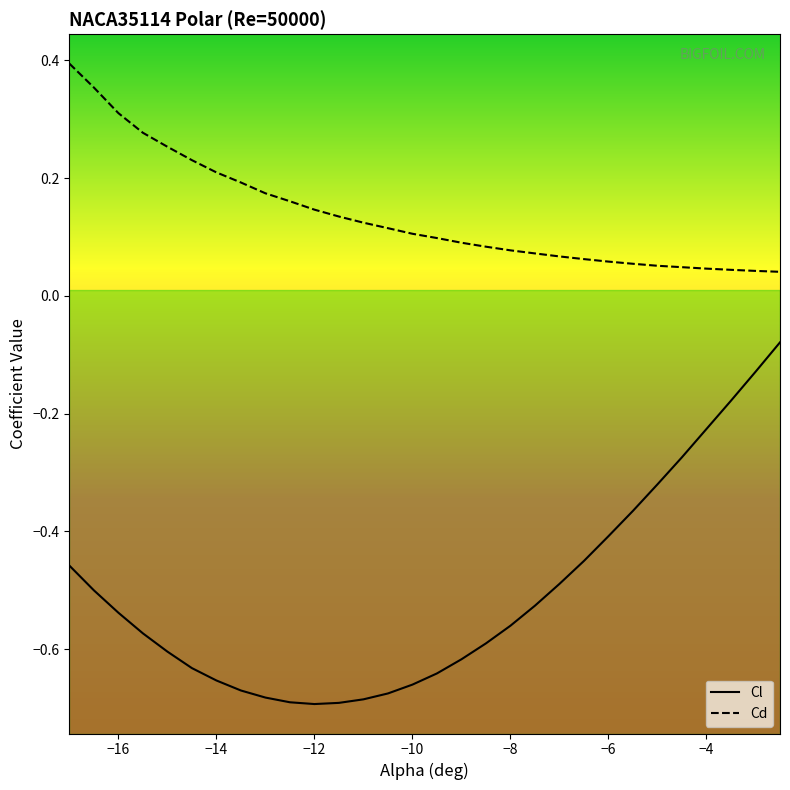

List the labels in order of Cd value, smallest first.

-2.5, -3, -3.5, -4, -4.5, -5, -5.5, -6, -6.5, -7, -7.5, -8, -8.5, -9, -9.5, -10, -10.5, -11, -11.5, -12, -12.5, -13, -13.5, -14, -14.5, -15, -15.5, -16, -16.5, -17